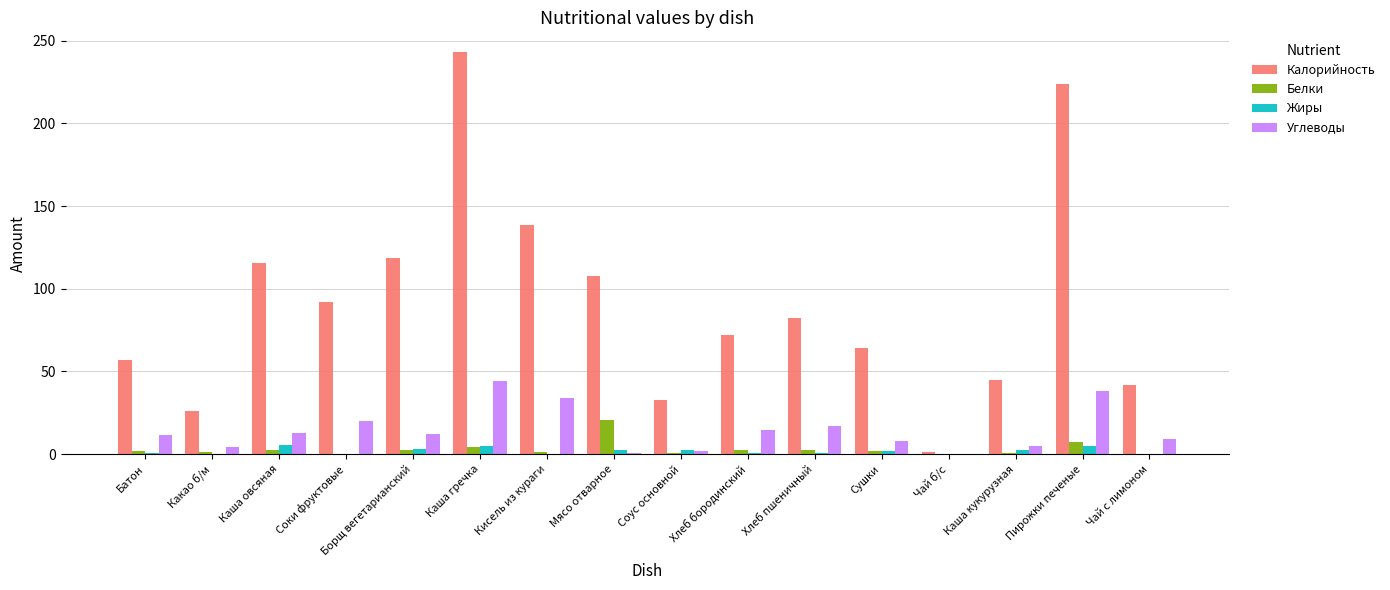

Which series changed the most between Хлеб бородинский and Пирожки печеные?

Калорийность